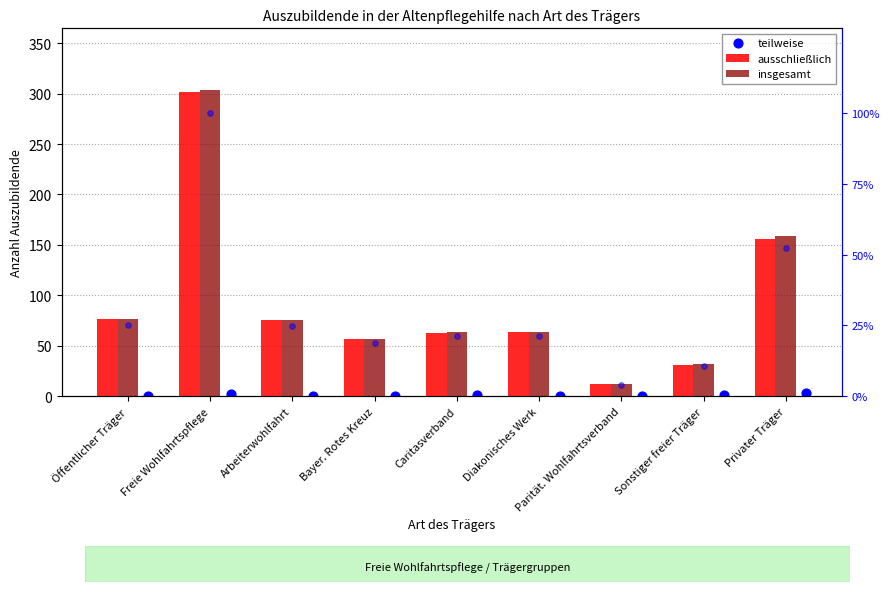

Which series contains the highest Y value?

insgesamt